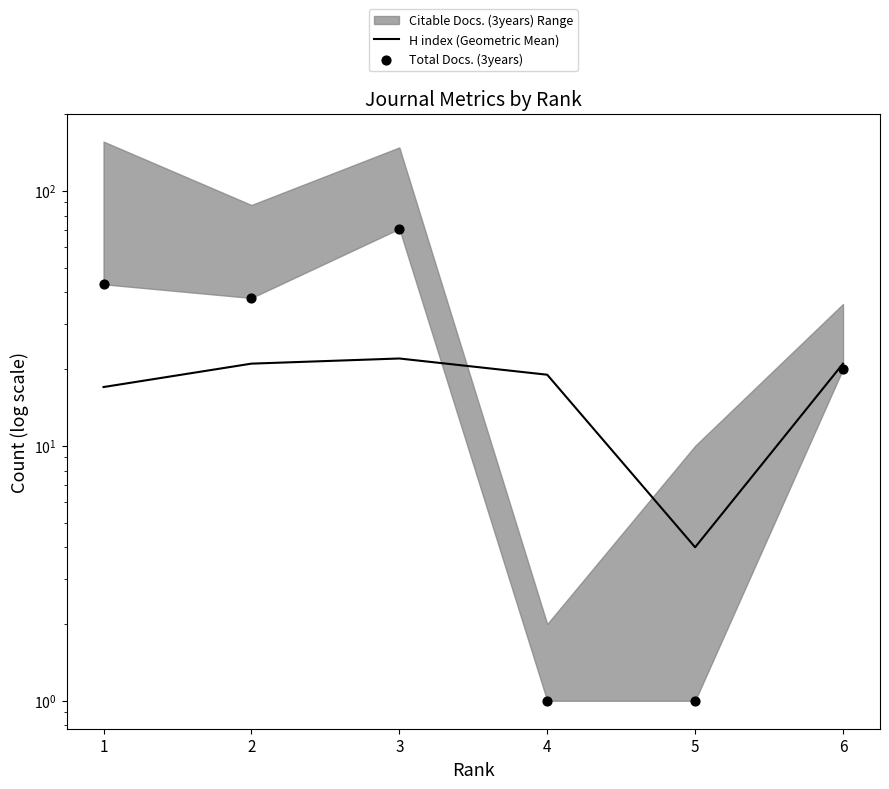

Which series has the widest spread of Y values?

Total Docs. (3years)